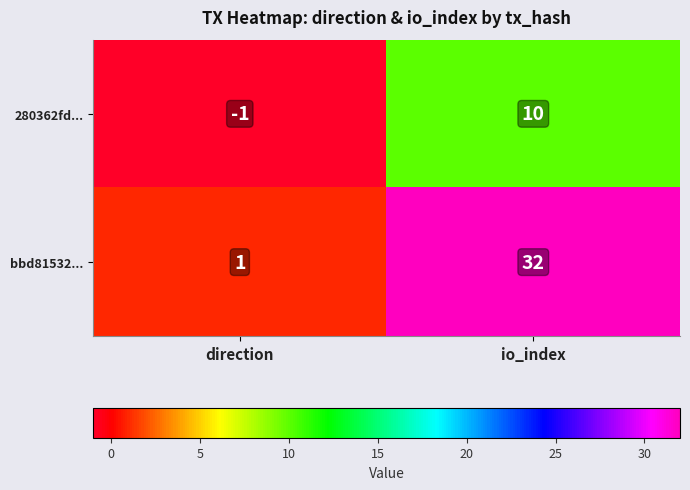

Count the number of categories in the chart.

2